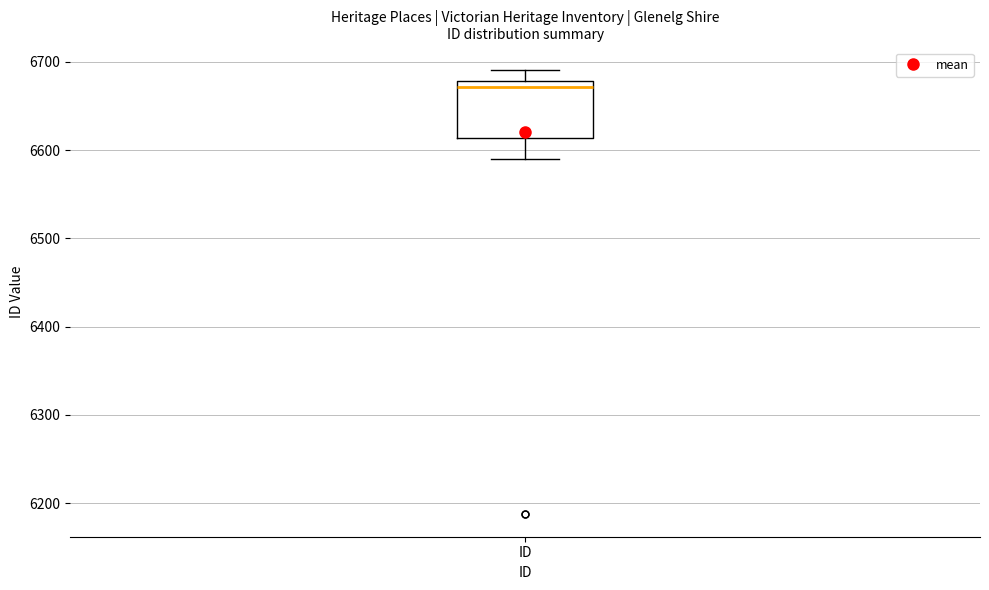

Transcribe this box plot: give where the median line is, the range the box spans, and where the two whiskers end, as read against the y-axis. The values are not printed on the chart, so give them approximately, as read against the axis.

median 6670, box 6610 to 6680, whiskers 6590 to 6690